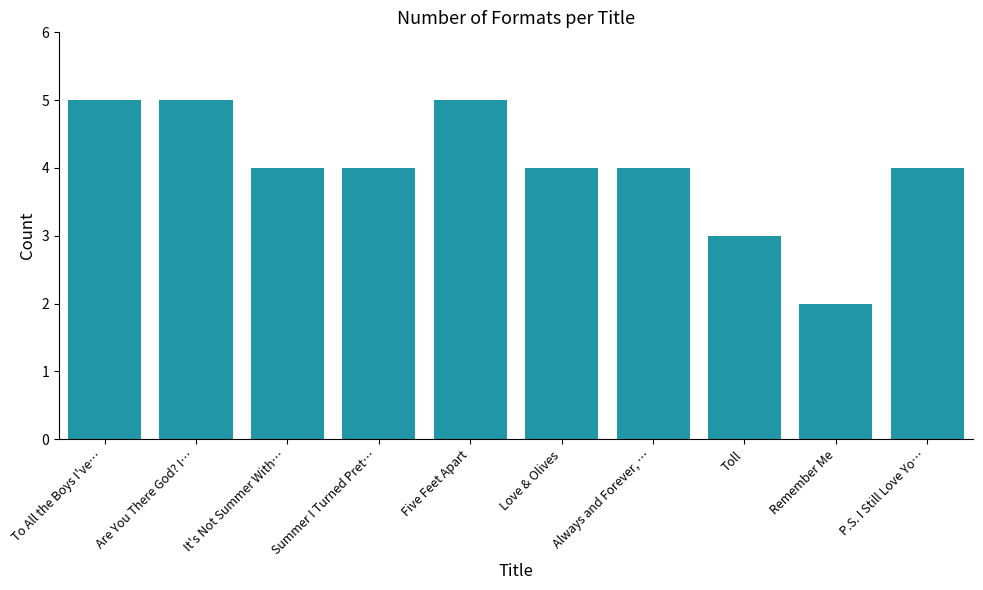

The chart shows a value of 6 at Love & Olives. True or false?

False